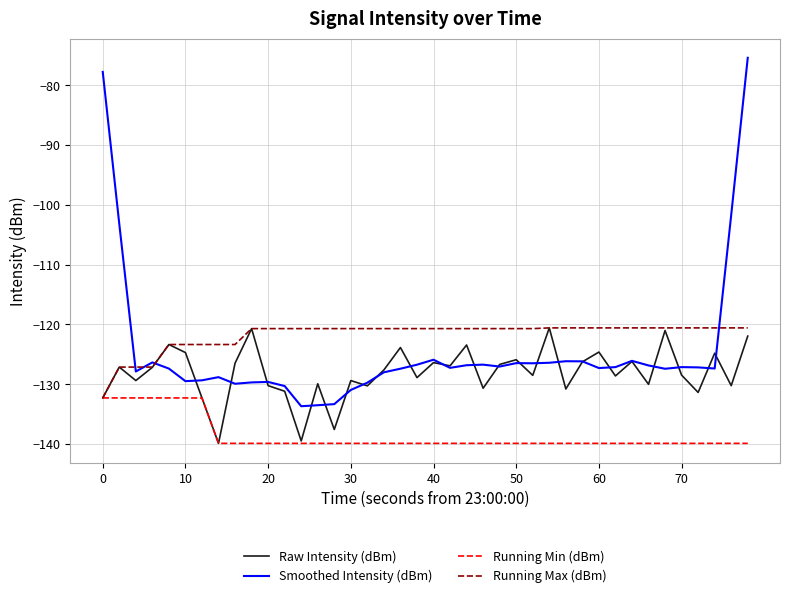

In Raw Intensity (dBm), how many points are lower than both neighbors (excluding endpoints)?

14